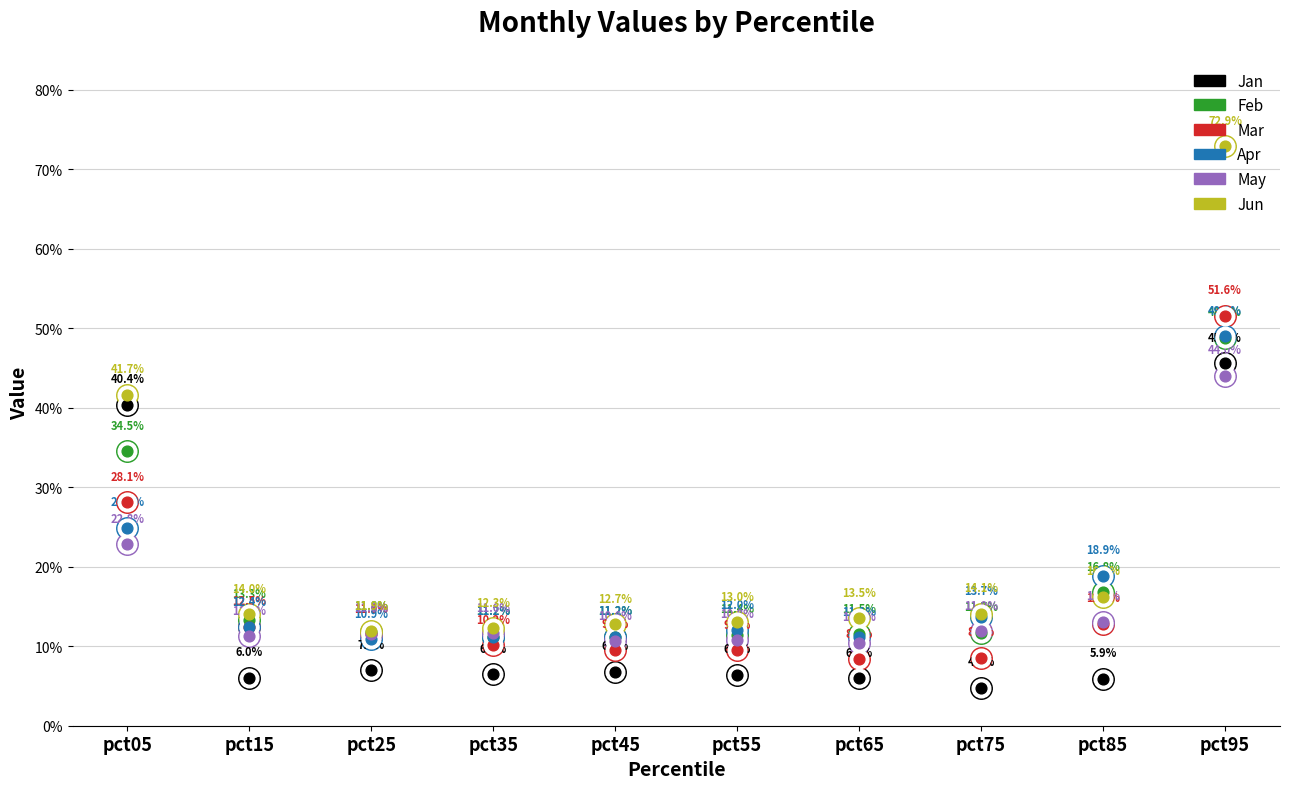

Which series has the largest total across all categories?

Jun